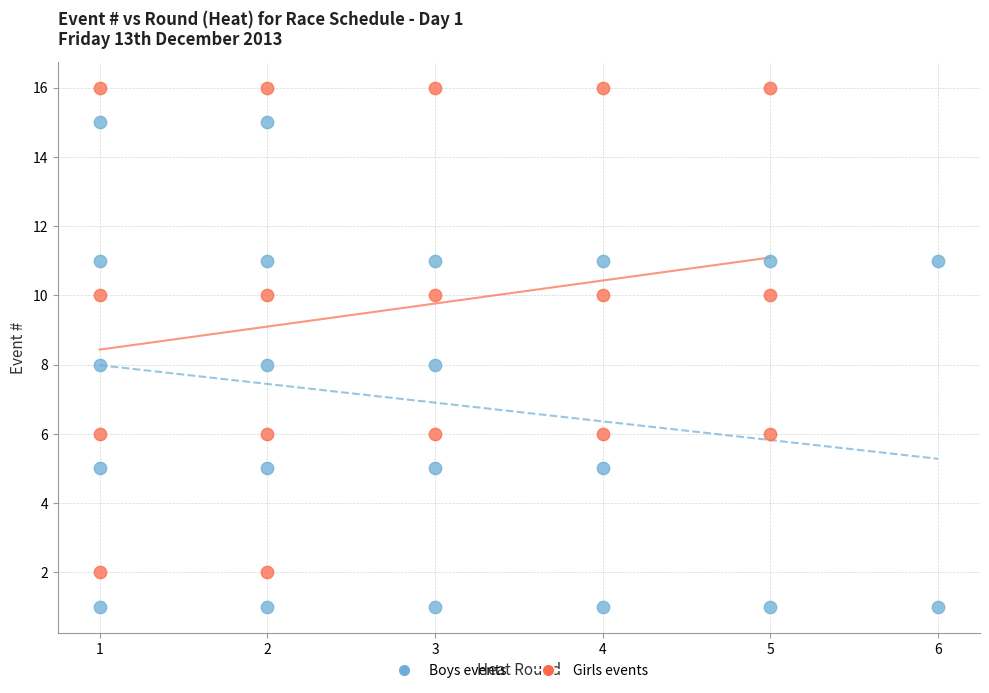

Which series reaches the maximum Y coordinate?

Girls events